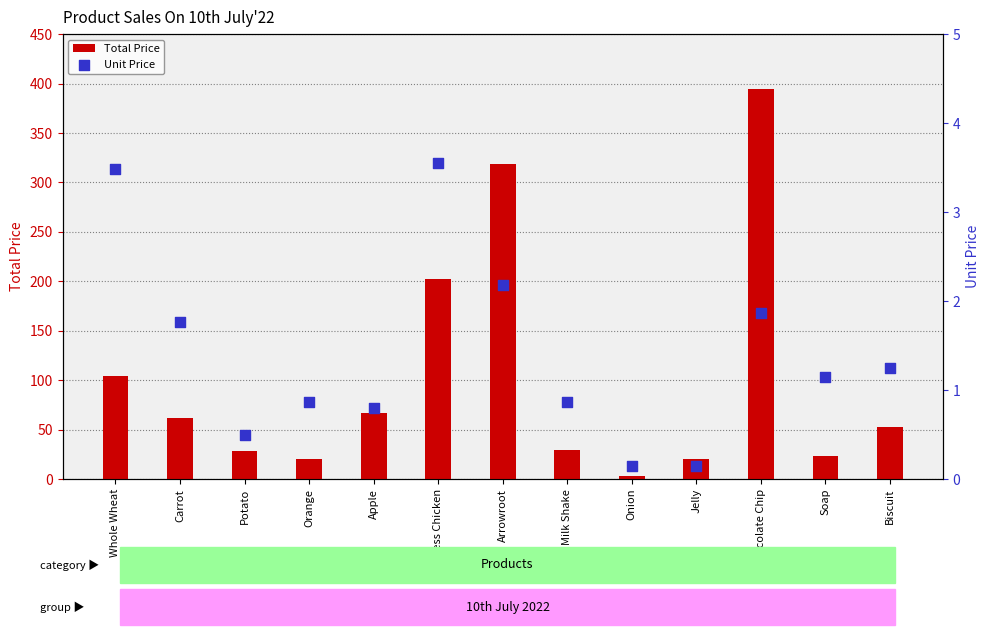

Which series reaches the minimum Y coordinate?

Unit Price